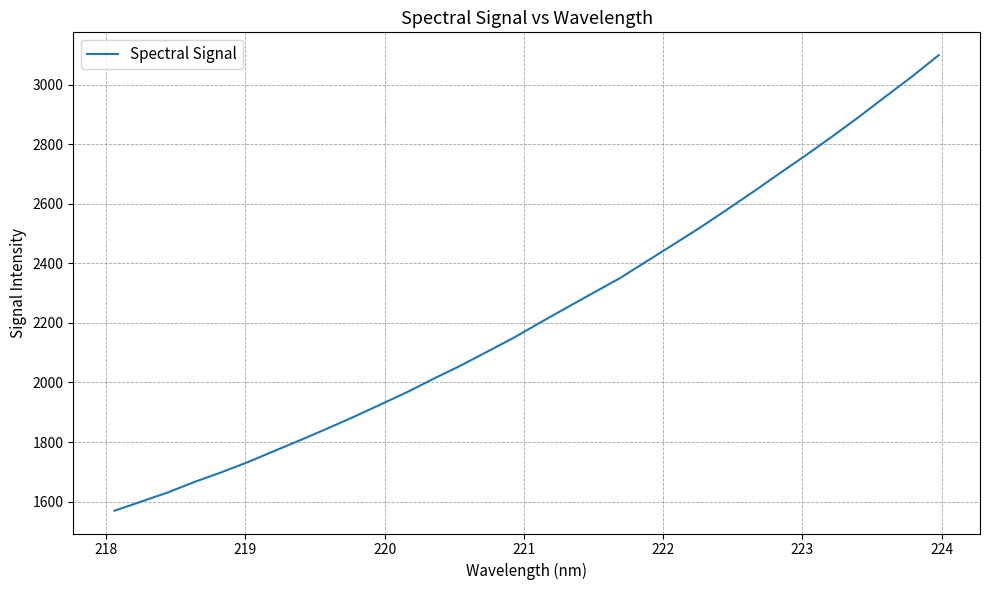

What is the difference between the maximum and minimum values?

1529.4